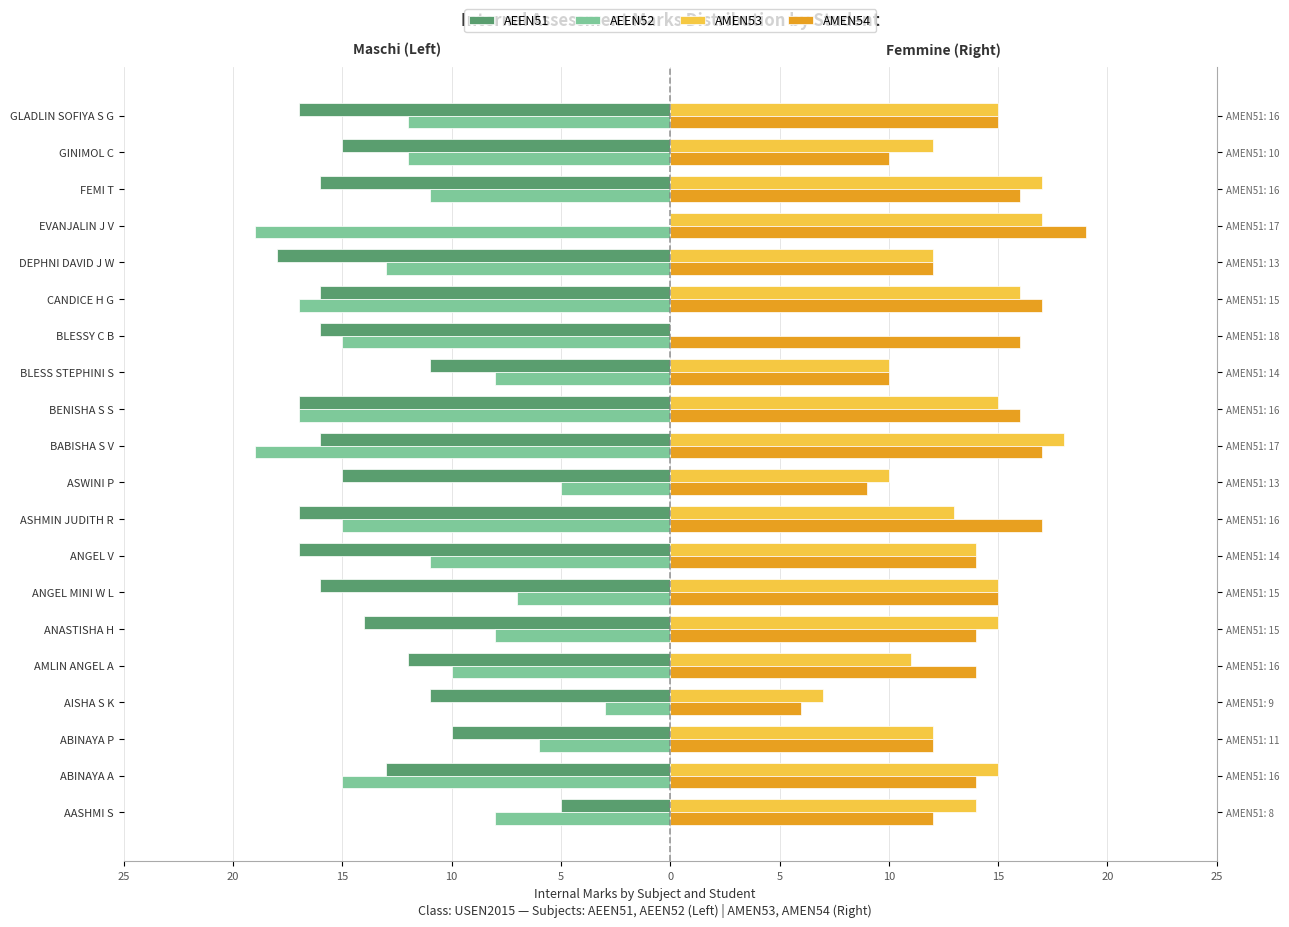

At BENISHA S S, list the series in order from largest to smallest.

AMEN54, AMEN53, AEEN51, AEEN52